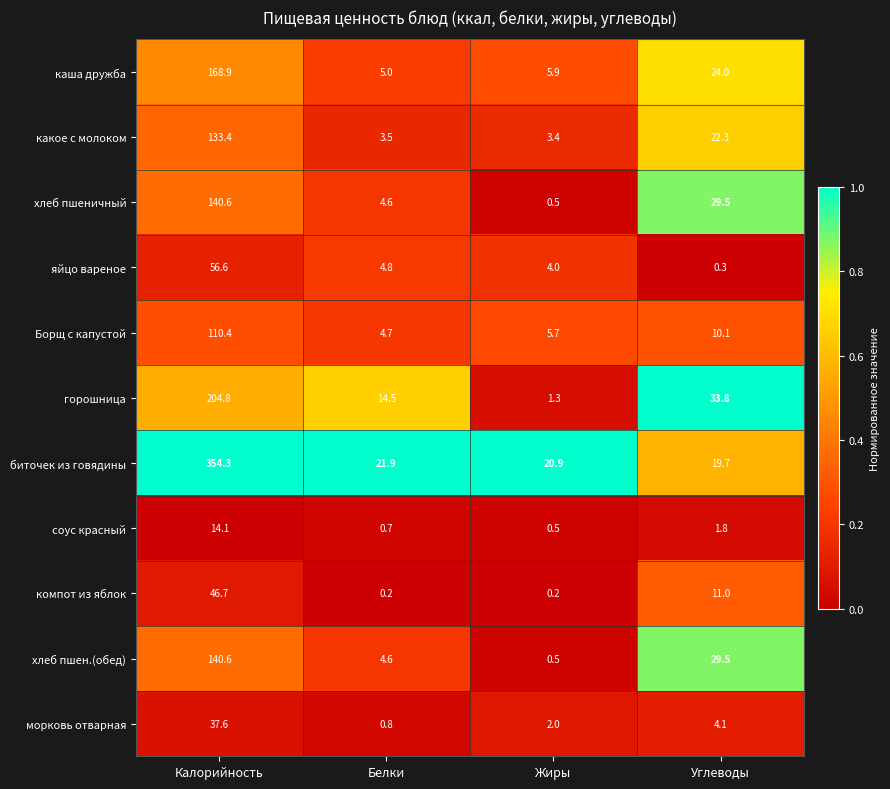

What is the sum of all соус красный values?

17.1